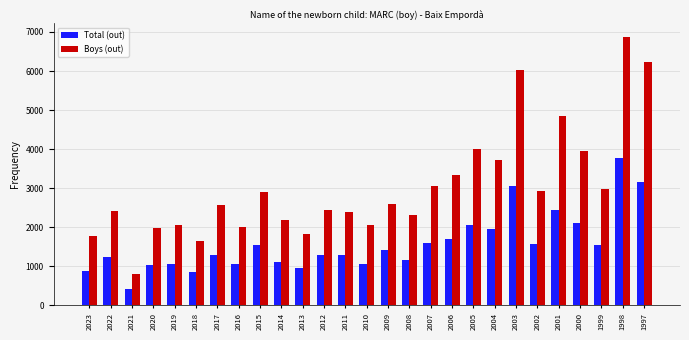

Which series has the largest total across all categories?

Boys (out)